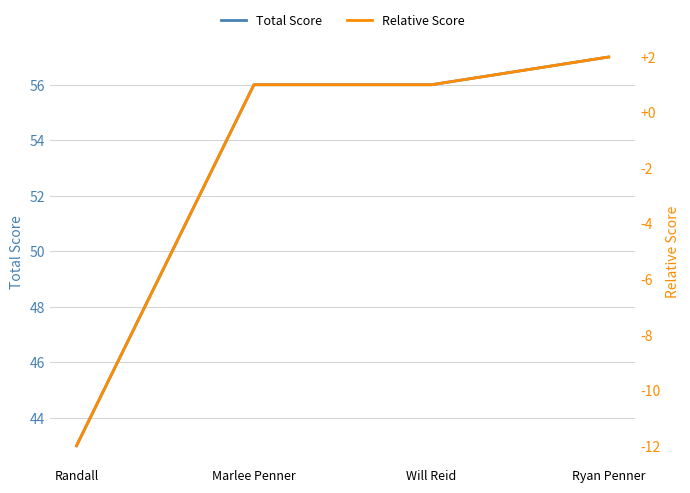

What is the sum of all Relative Score values?

-8